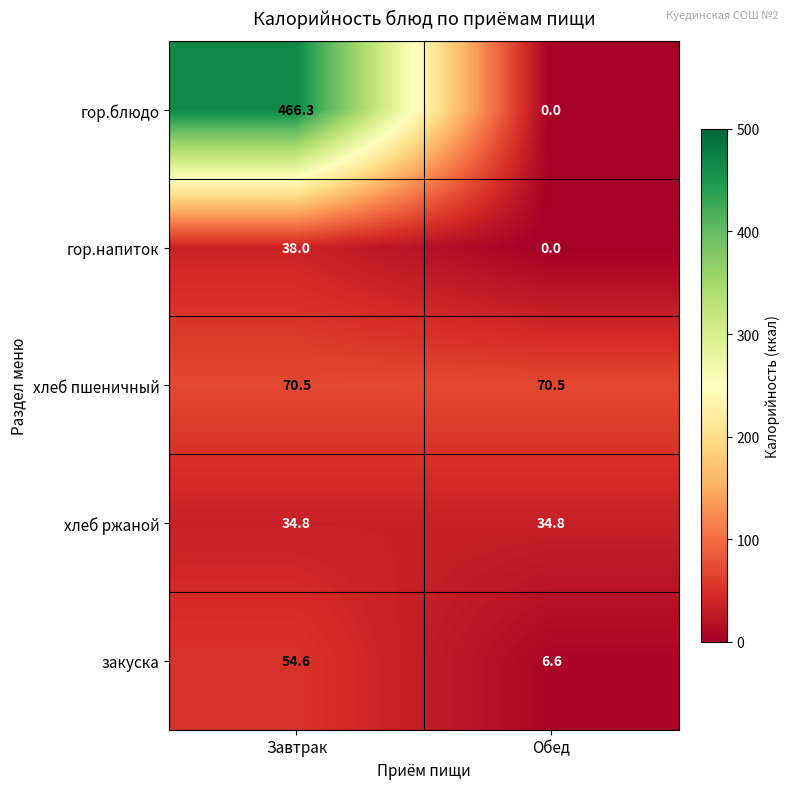

The хлеб ржаной series shows 34.8 at Завтрак. True or false?

True